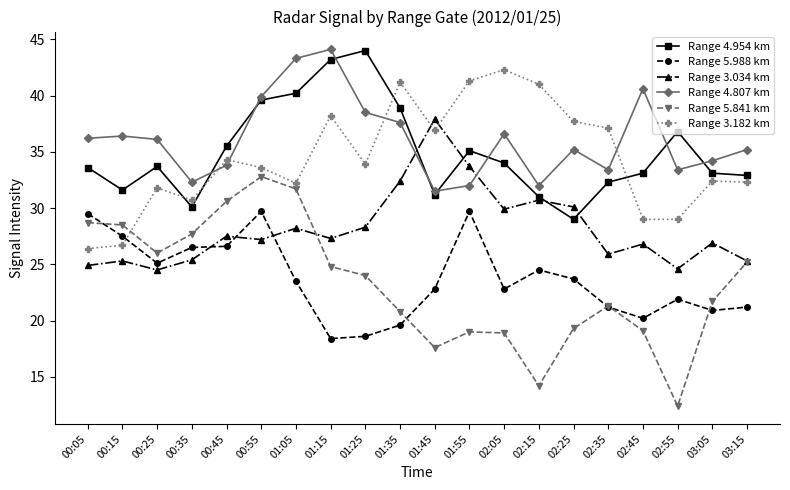

What is the label of the 2nd point from the right?

03:05